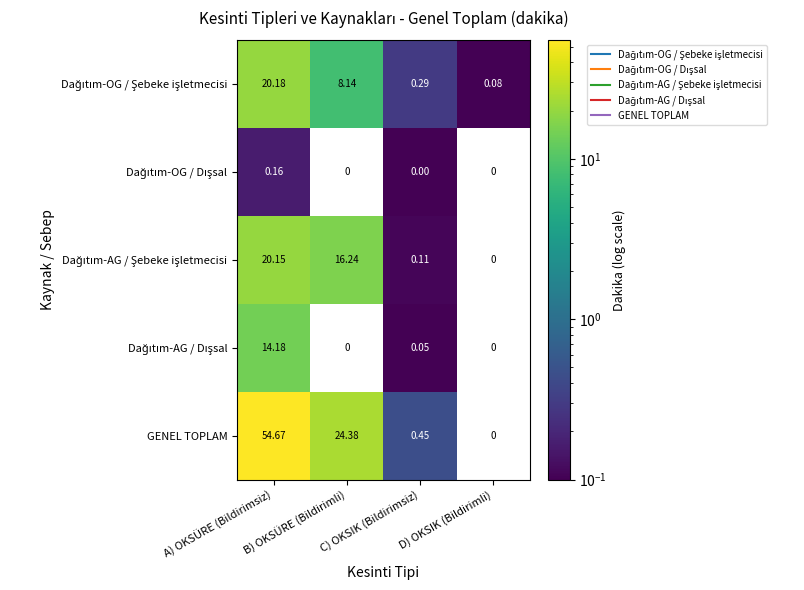

Which series has the largest range (max minus min)?

GENEL TOPLAM